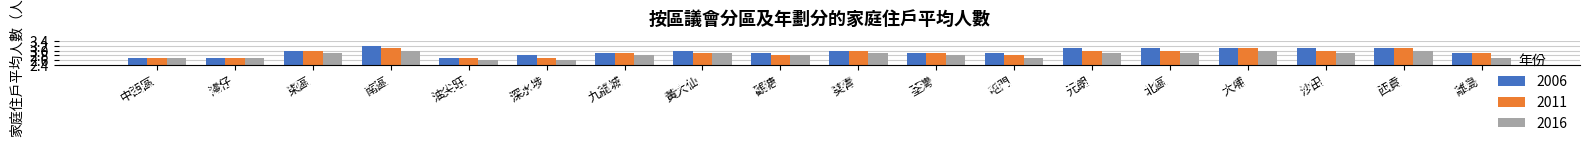

Is it true that 2016 equals 3.0 at 南區?

True